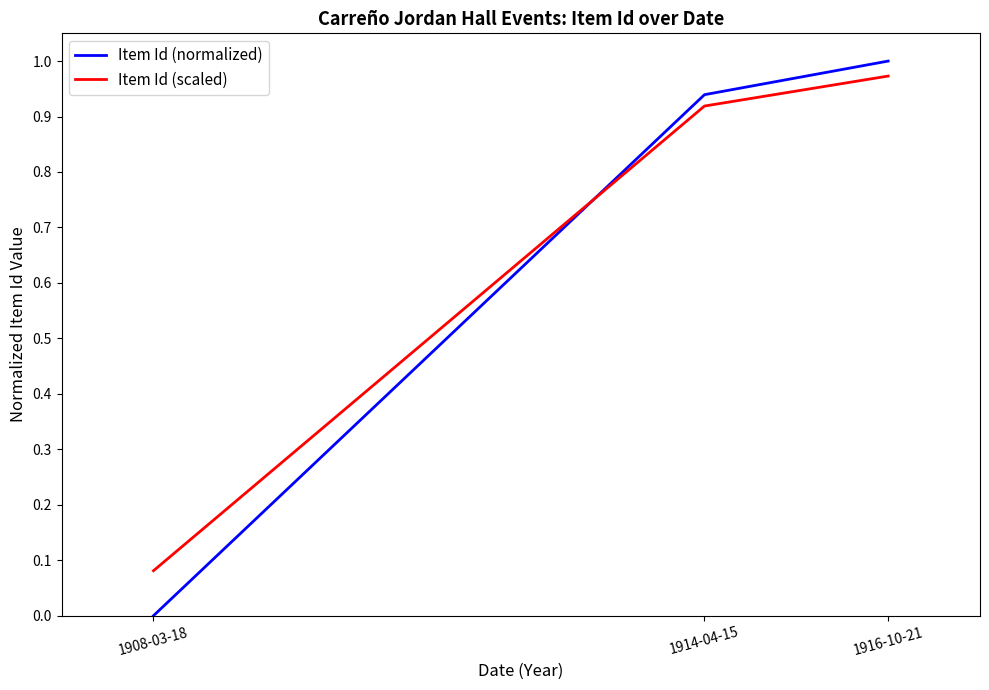

Rank the series by their maximum value, from lowest to highest.

Item Id (scaled), Item Id (normalized)